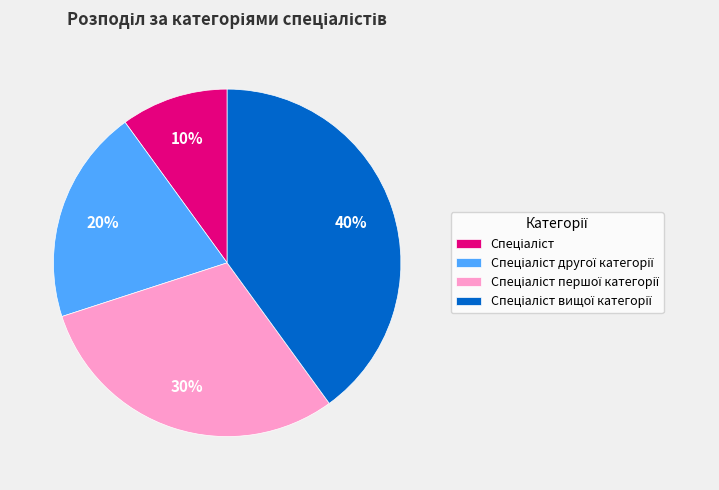

Does any single category account for the majority?

No